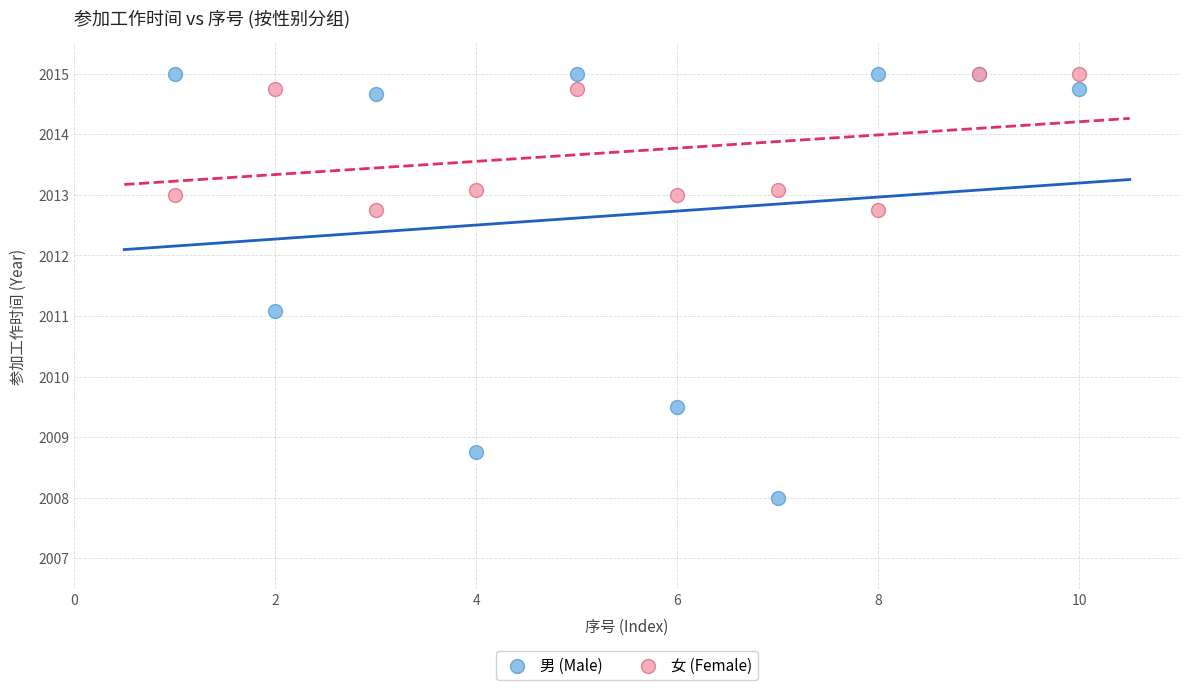

What are all the series names shown in the legend?

男 (Male), 女 (Female)